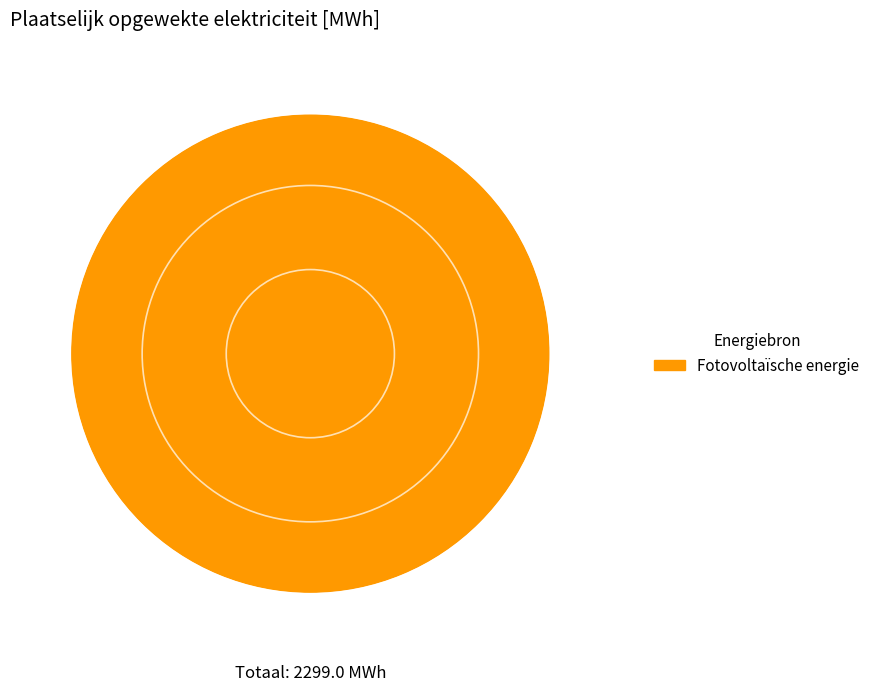

True or false: Fotovoltaïsche energie accounts for 100% of the total.

True